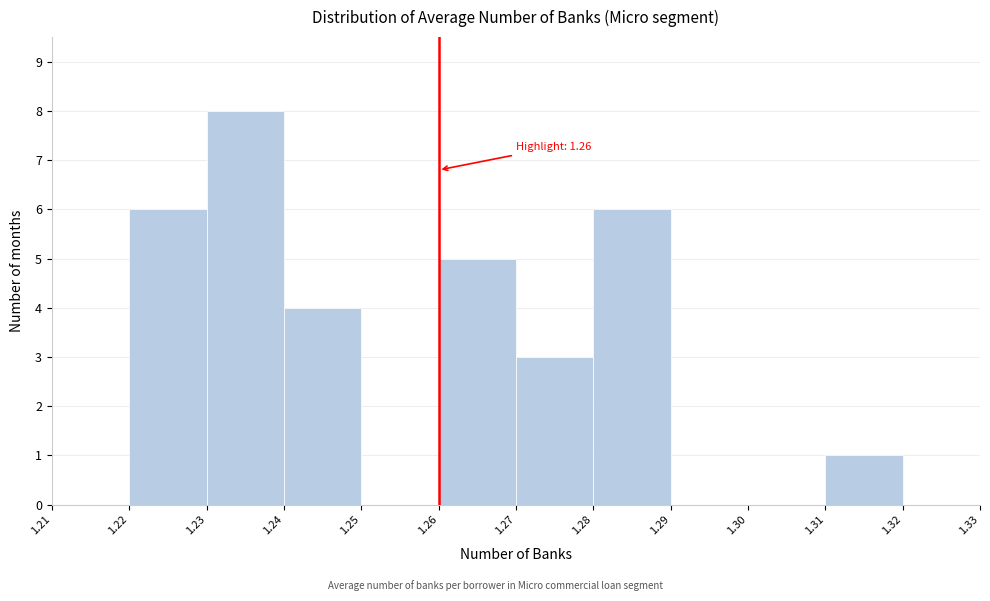

Over which range of the x-axis is the bar tallest?

1.23 to 1.24